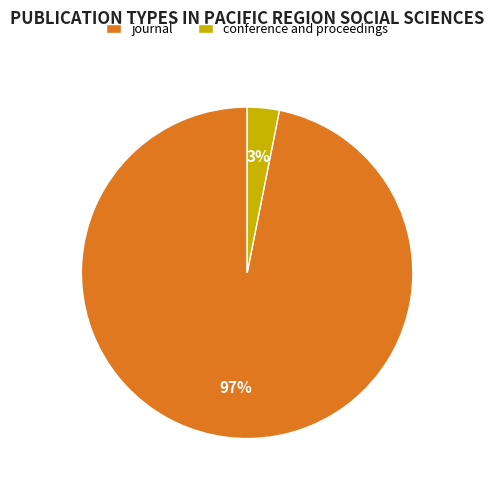

The conference and proceedings slice represents 11% of the pie. True or false?

False